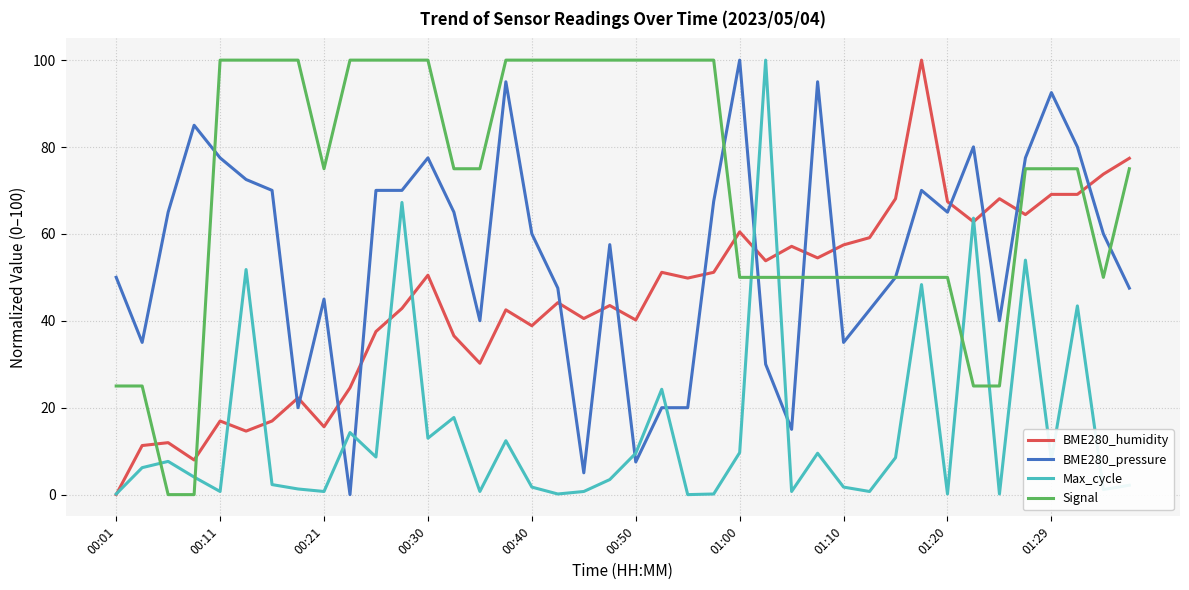

What is the highest value of the Max_cycle series?

100.0